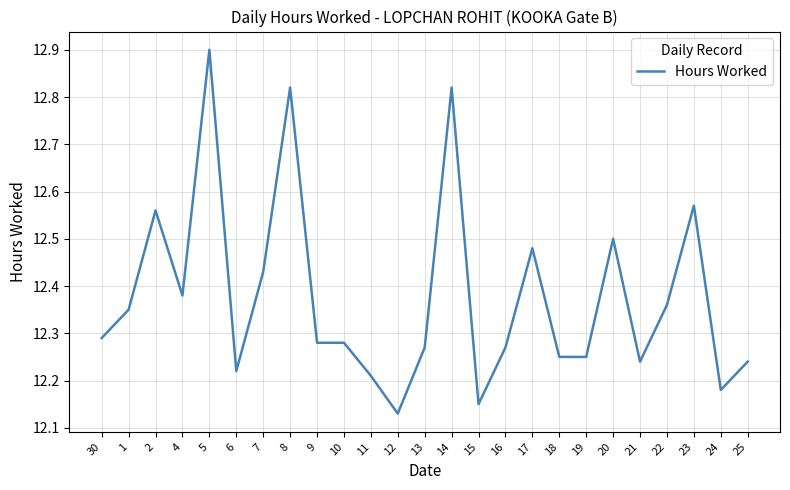

What is the difference between the second highest and minimum values?

0.7